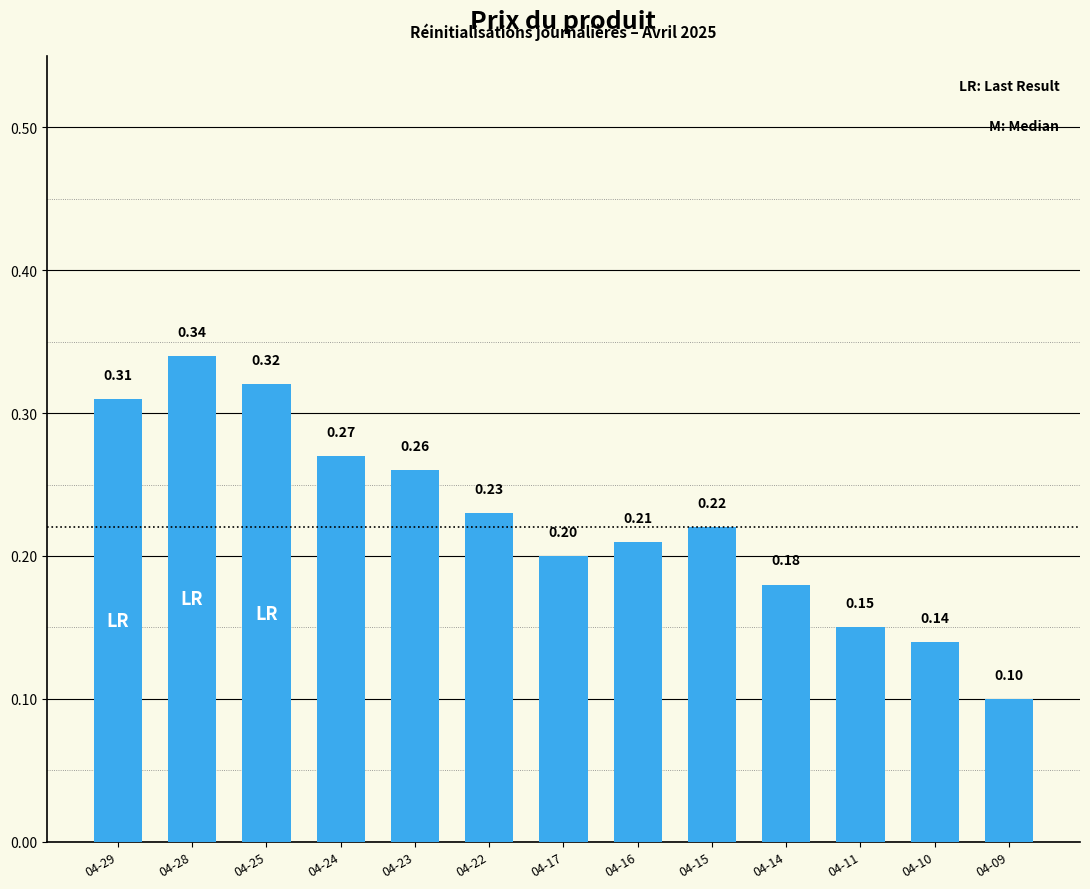

Is it true that the value at 04-10 is 0.1?

True